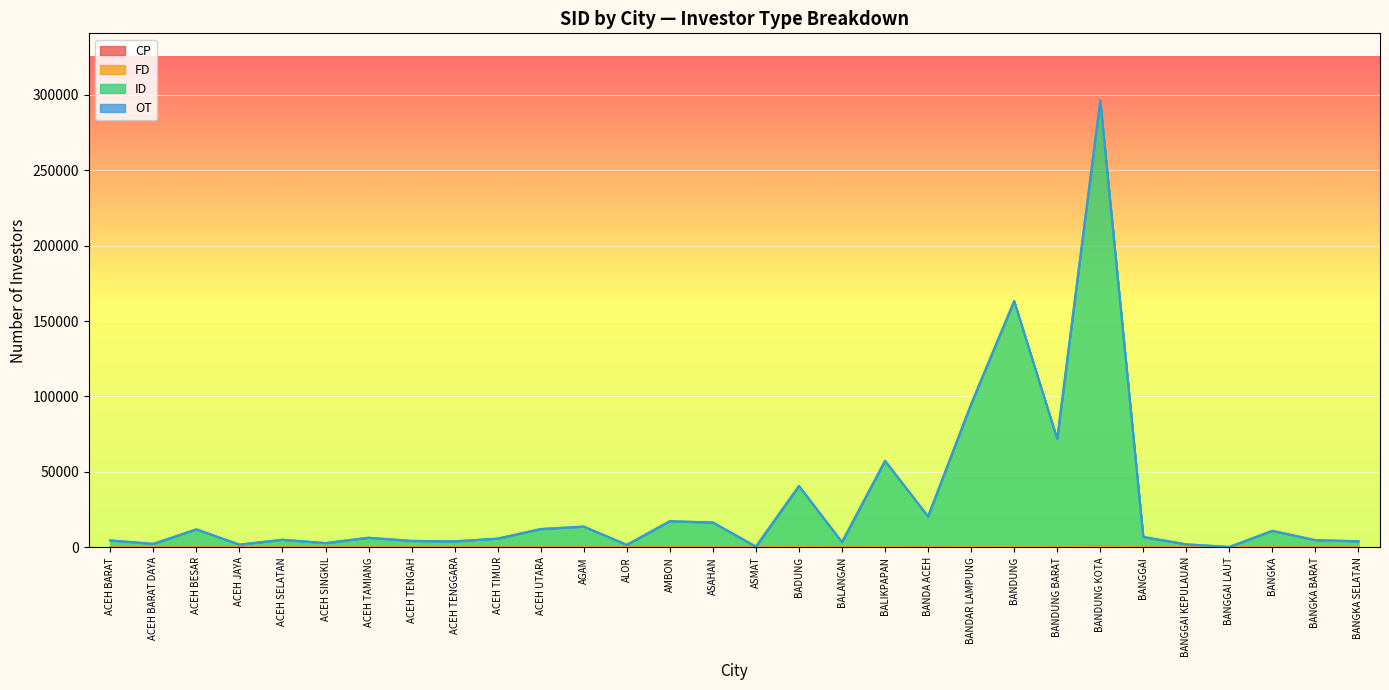

At how many categories does at least one series exceed 224606?

1